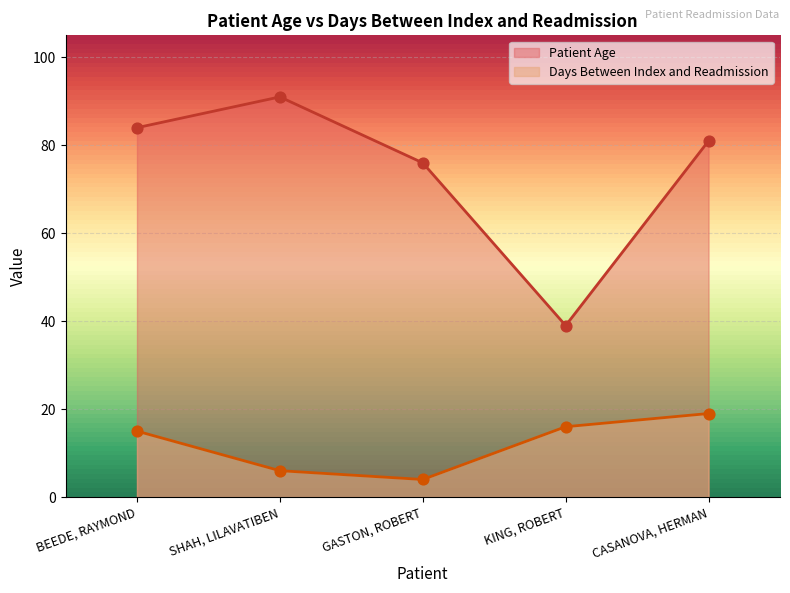

At how many categories does at least one series exceed 46?

4